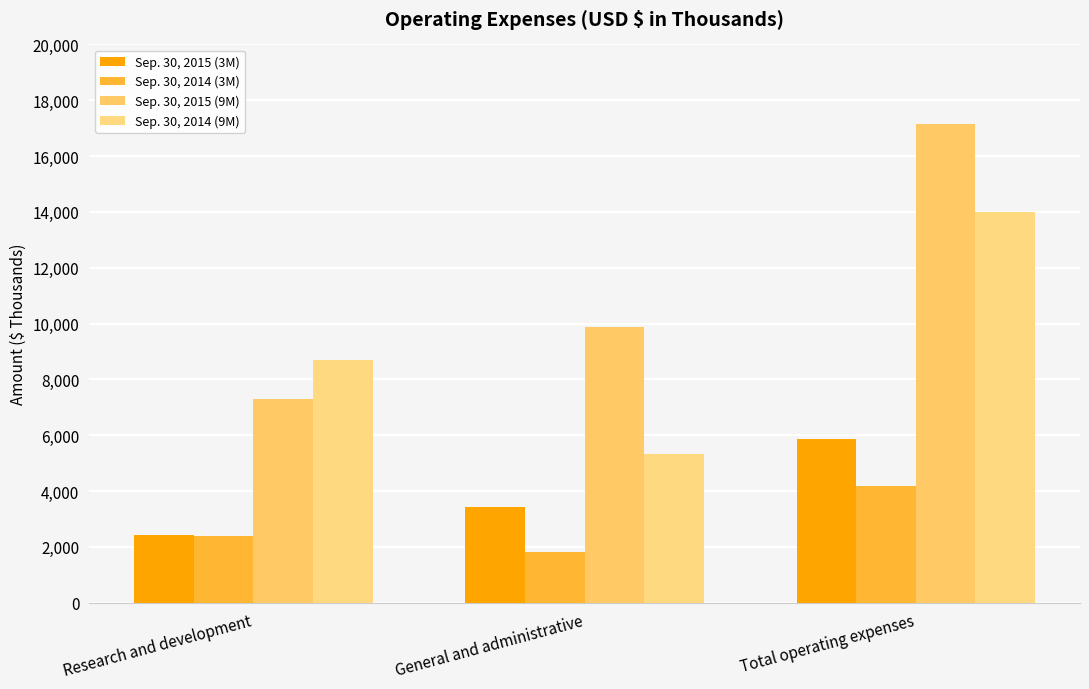

What is the difference between the maximum and second lowest values in the Sep. 30, 2014 (9M) series?

5317